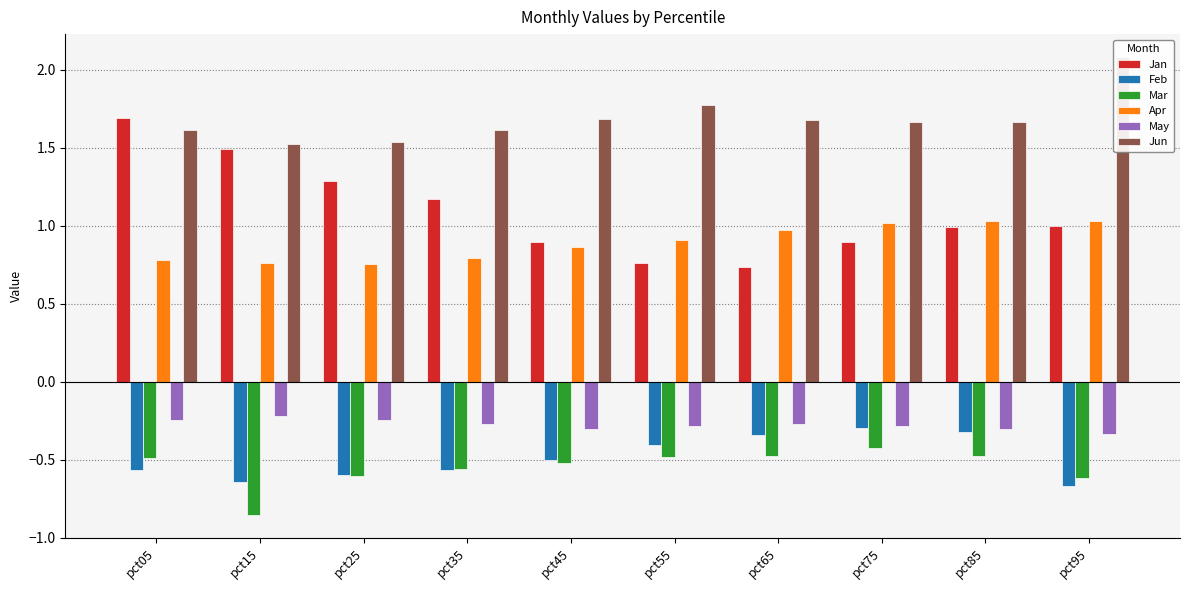

Reading left to right, extract all data points from this chart.

Jan: 1.7	1.5	1.3	1.2	0.9	0.8	0.7	0.9	1.0	1.0
Feb: -0.6	-0.6	-0.6	-0.6	-0.5	-0.4	-0.3	-0.3	-0.3	-0.7
Mar: -0.5	-0.9	-0.6	-0.6	-0.5	-0.5	-0.5	-0.4	-0.5	-0.6
Apr: 0.8	0.8	0.8	0.8	0.9	0.9	1.0	1.0	1.0	1.0
May: -0.2	-0.2	-0.2	-0.3	-0.3	-0.3	-0.3	-0.3	-0.3	-0.3
Jun: 1.6	1.5	1.5	1.6	1.7	1.8	1.7	1.7	1.7	2.1